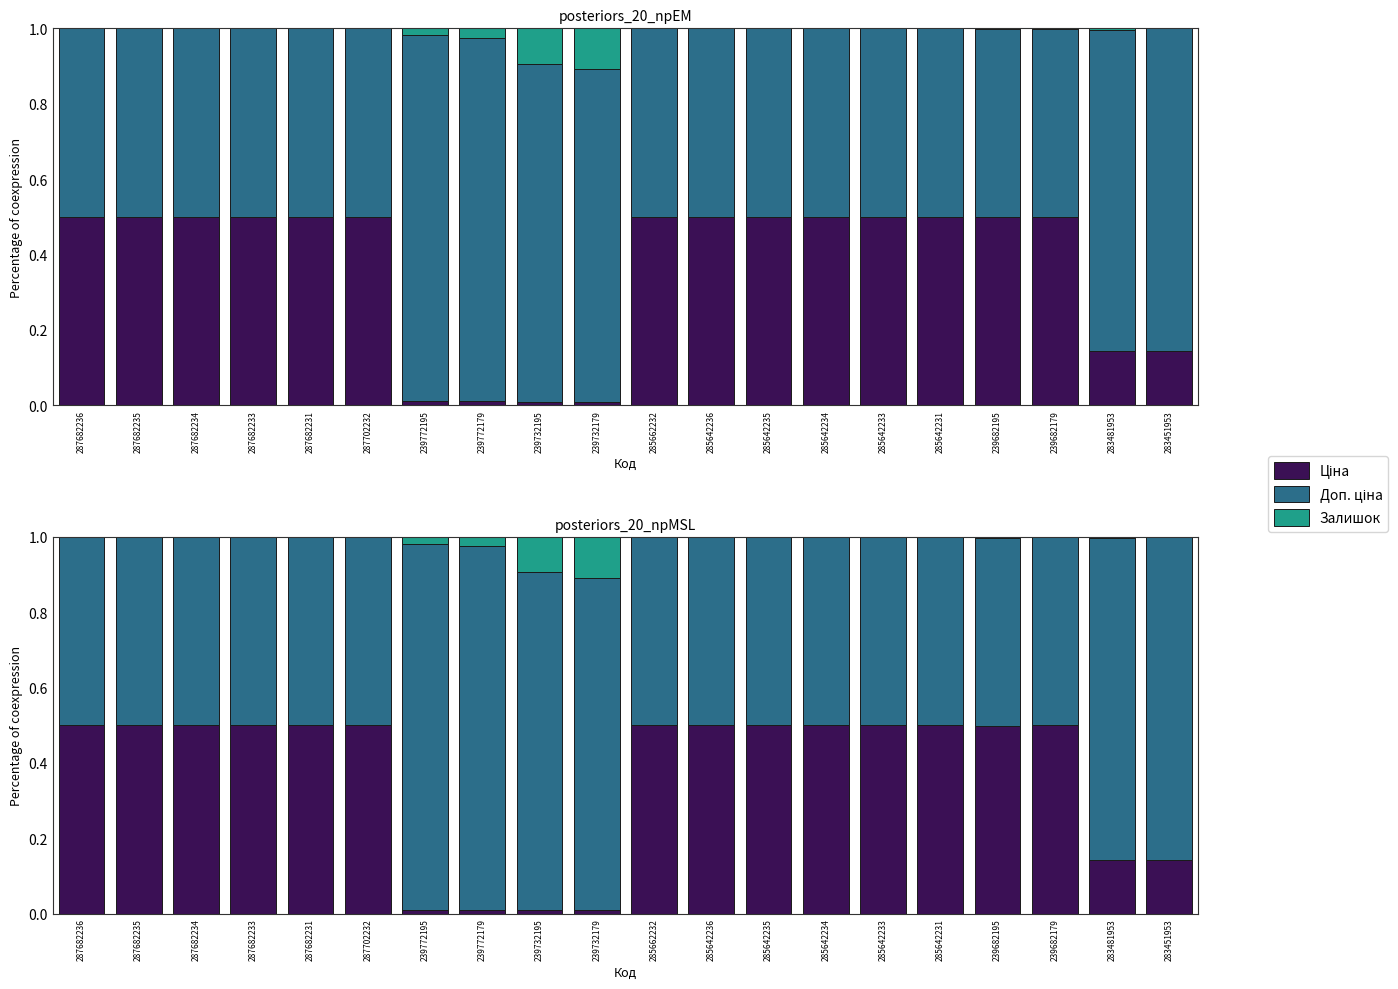

List the series in order of their overall mean, highest first.

Доп. ціна, Ціна, Залишок